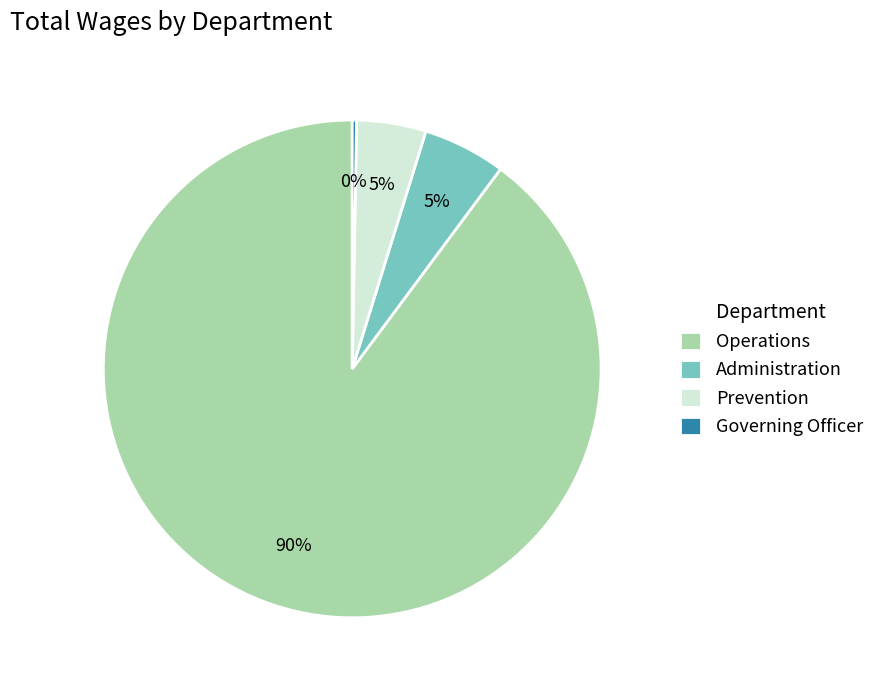

Which category accounts for the majority?

Operations